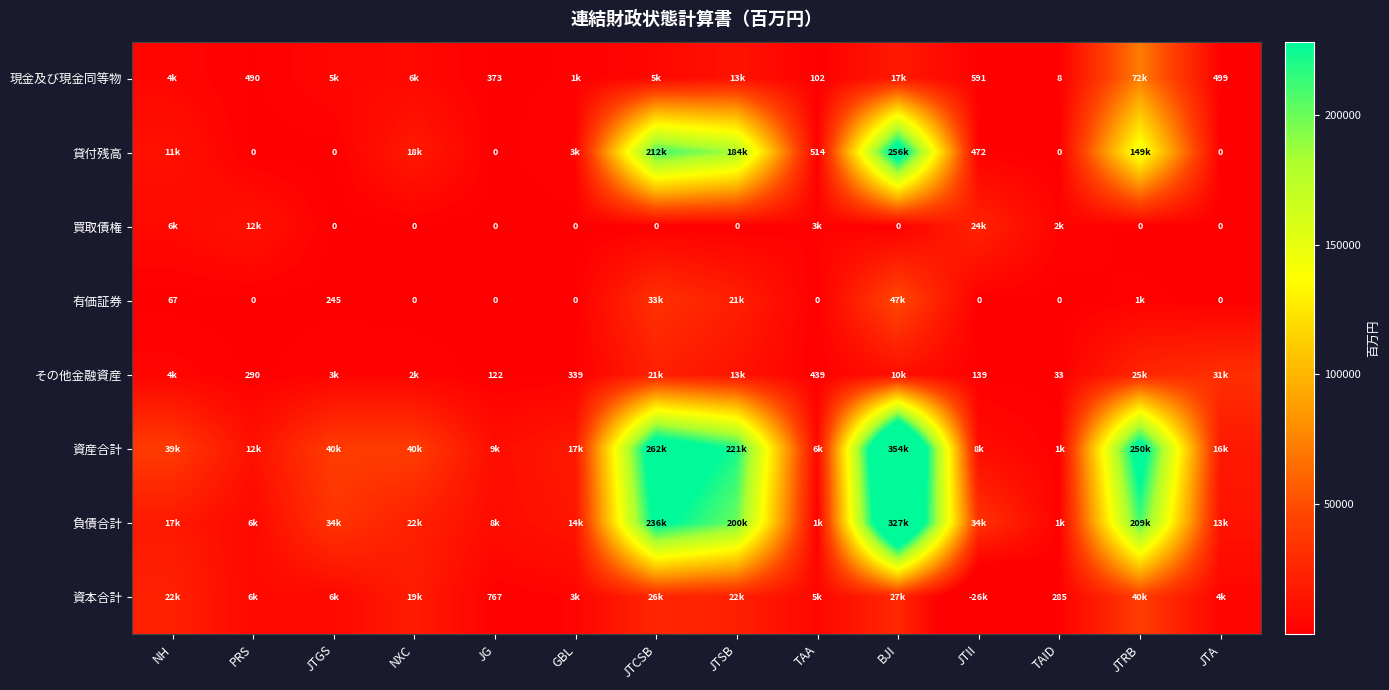

True or false: 貸付残高 has a value of 298 at JTII.

False